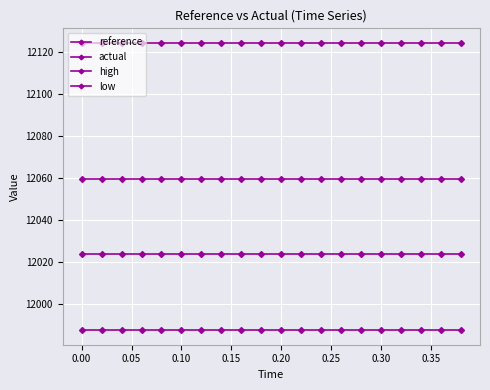

How many categories are shown in the chart?

20